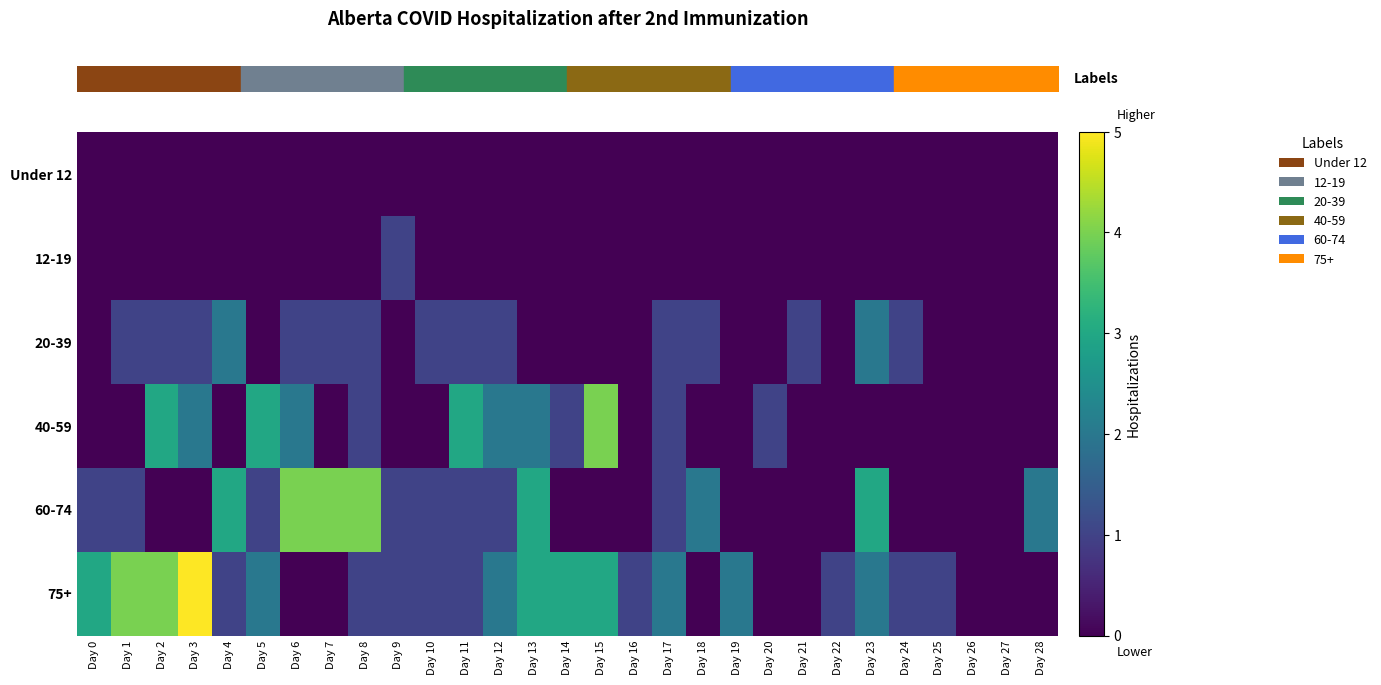

Which series has the widest spread of values?

row_5